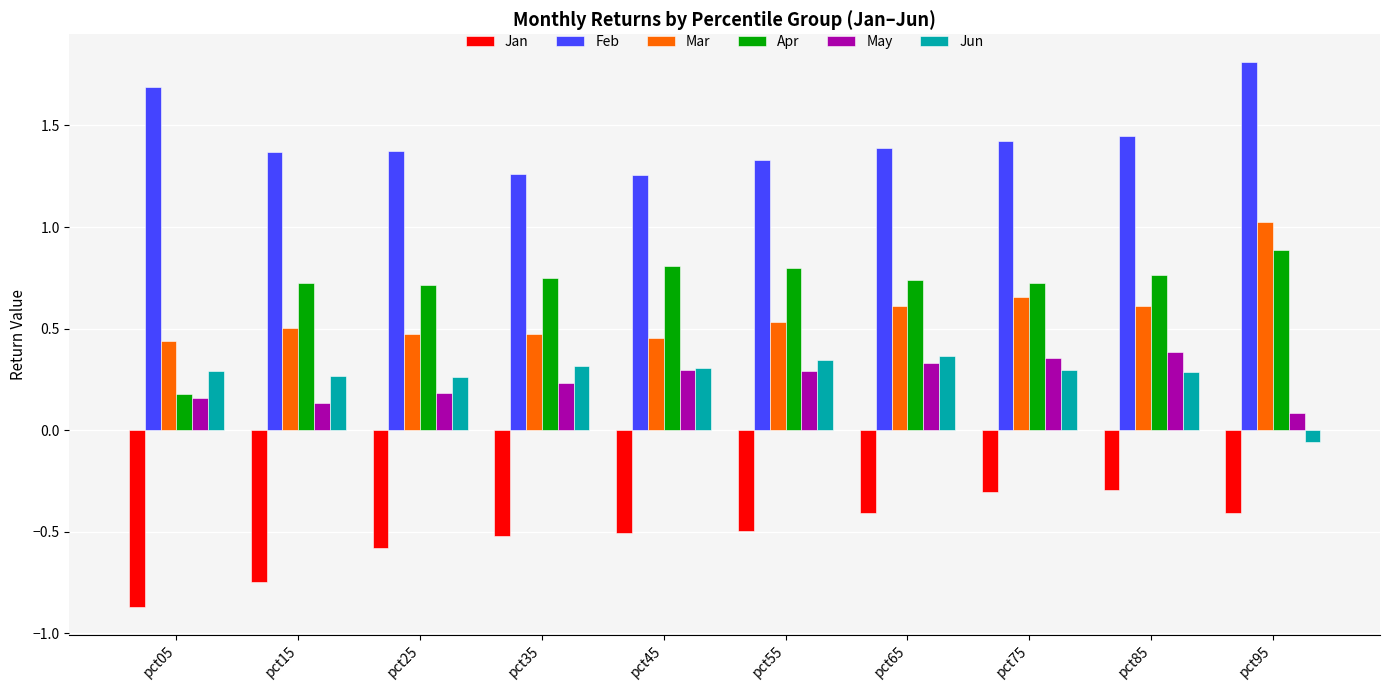

Where does the Jun series first go above 0?

pct05